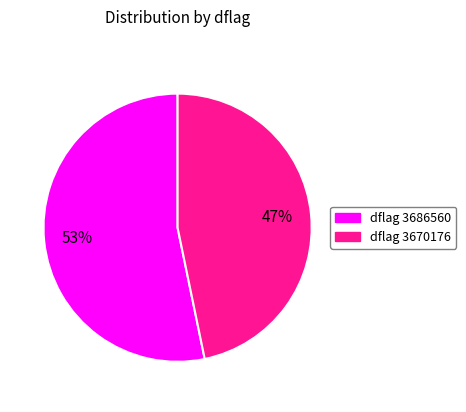

Is there a majority slice in this chart?

Yes